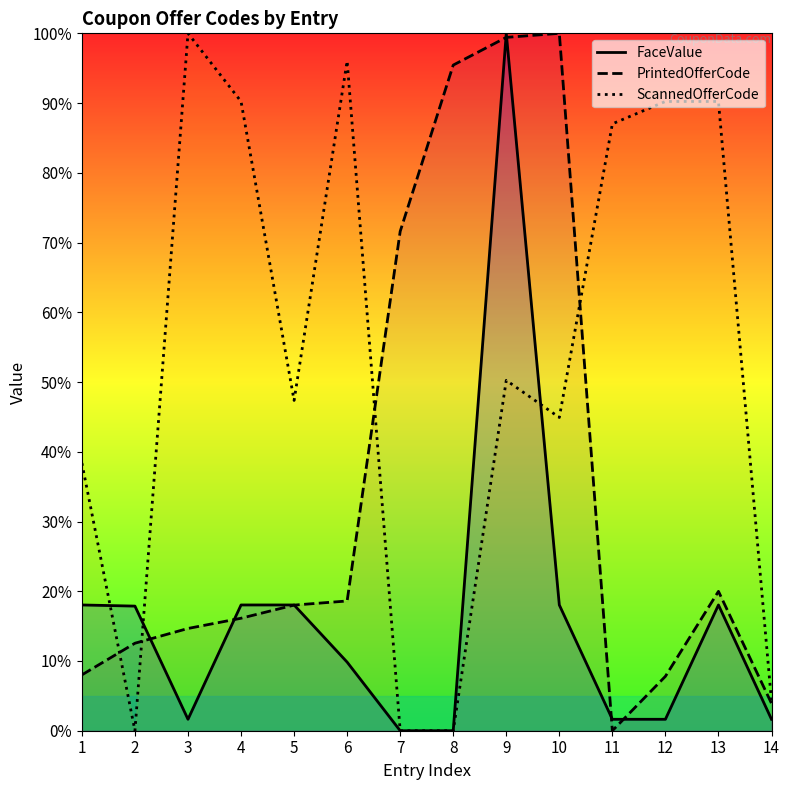

In PrintedOfferCode, how many points are higher than both neighbors (excluding endpoints)?

2